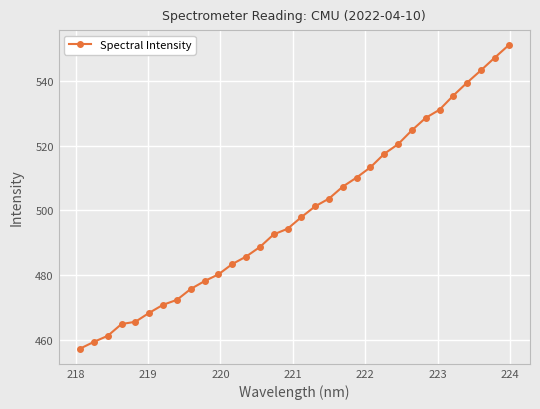

What is the difference between the maximum and minimum values?

93.8